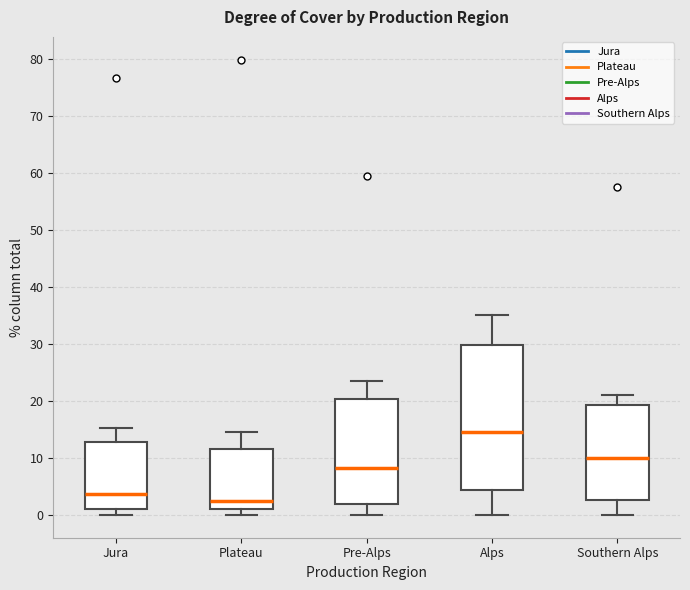

Where is the upper edge of the box for Plateau on the y-axis? The values are not printed on the chart, so give them approximately, as read against the axis.

12